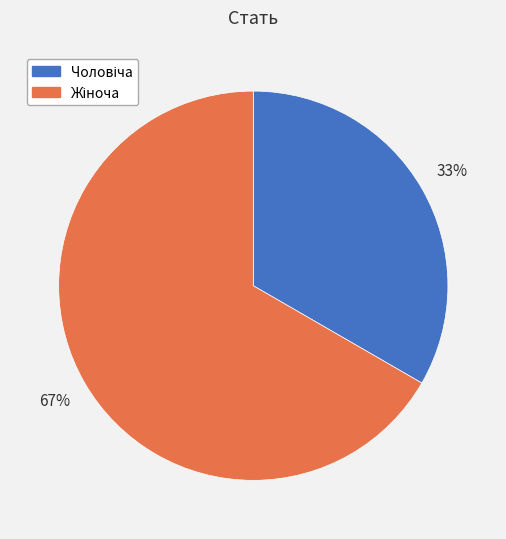

Does any single category account for the majority?

Yes